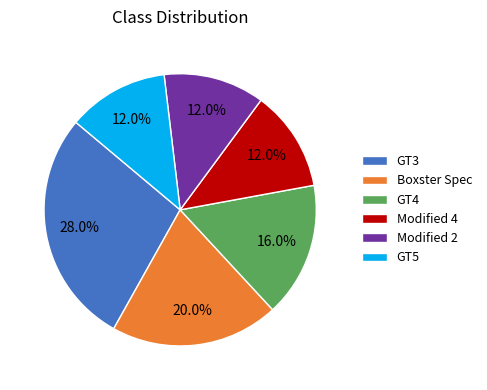

Does GT3 account for over 50% of the chart?

No